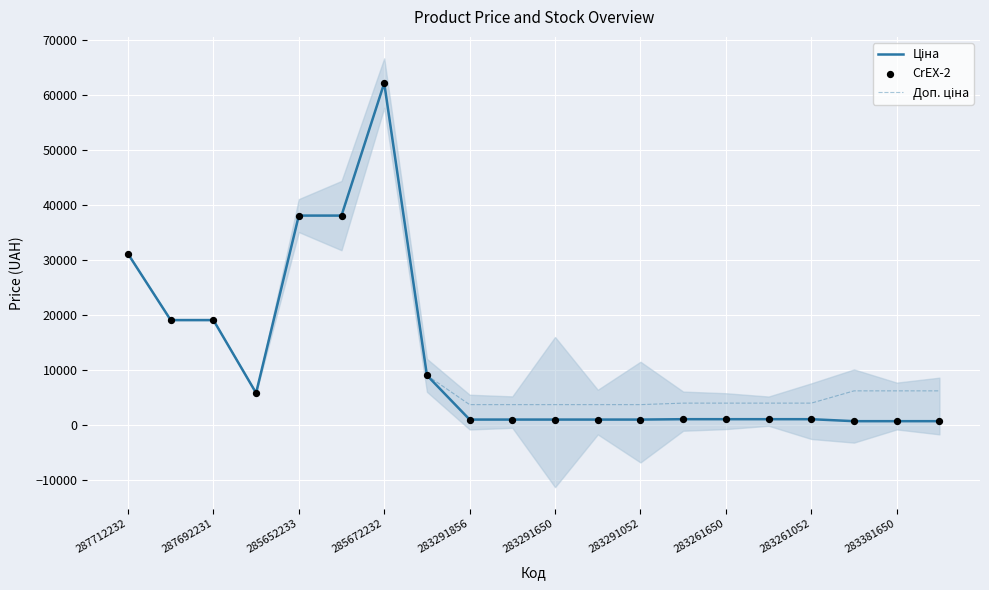

What is the total value across all series at 13?

5845.3